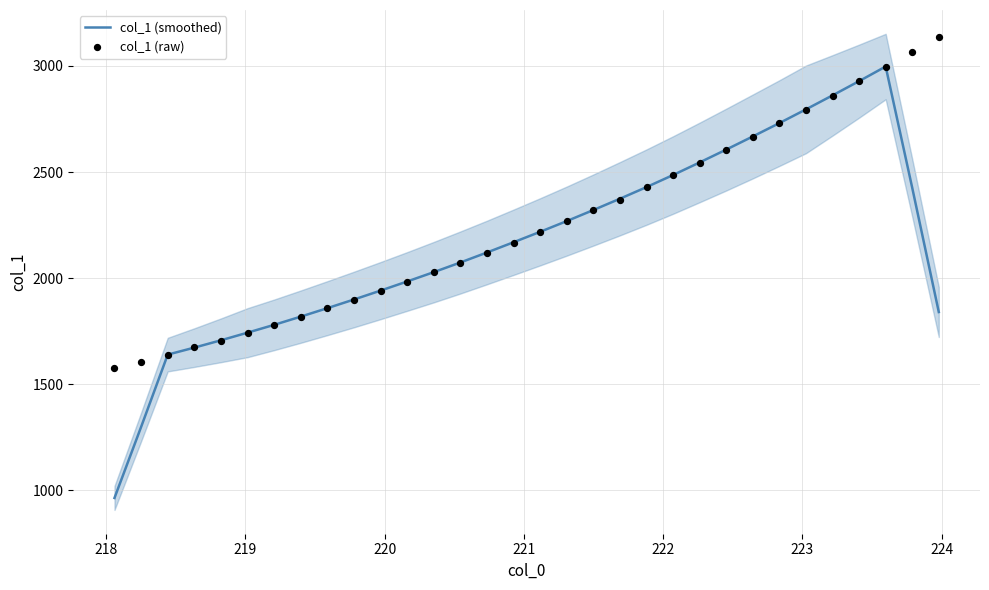

Which series has the largest total across all categories?

col_1 (raw)